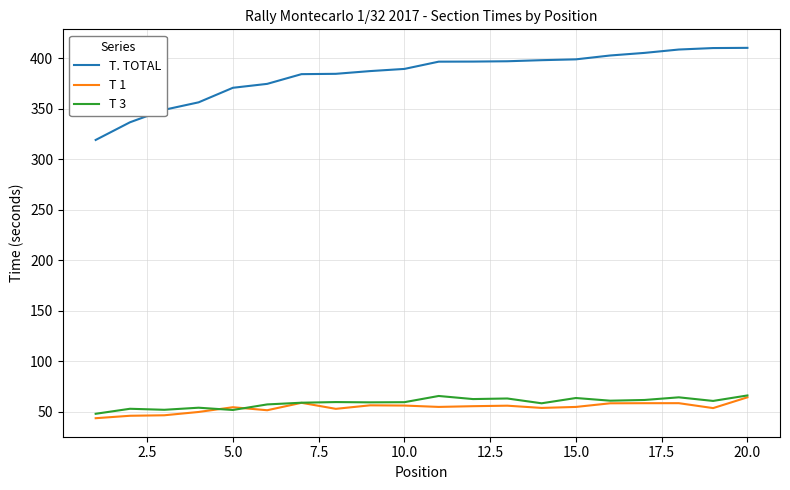

What is the maximum value shown in the chart?

410.2